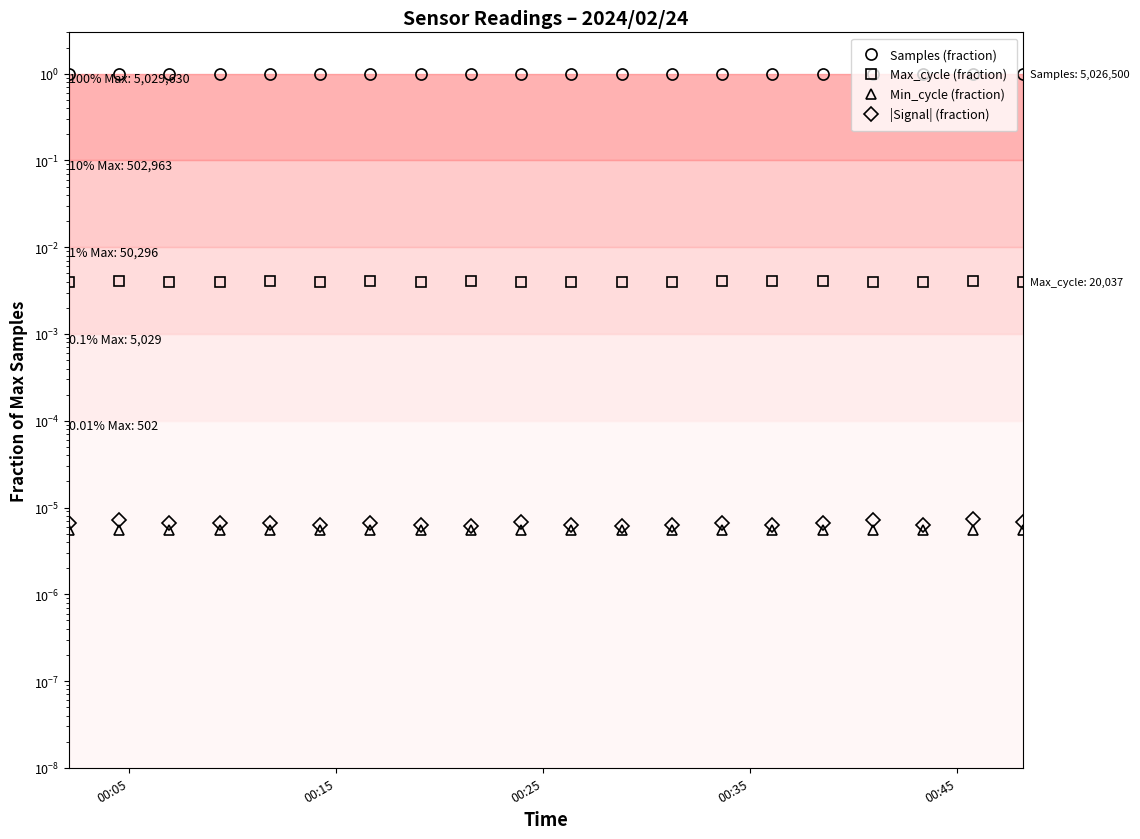

Which series has the widest spread of values?

Samples (fraction)